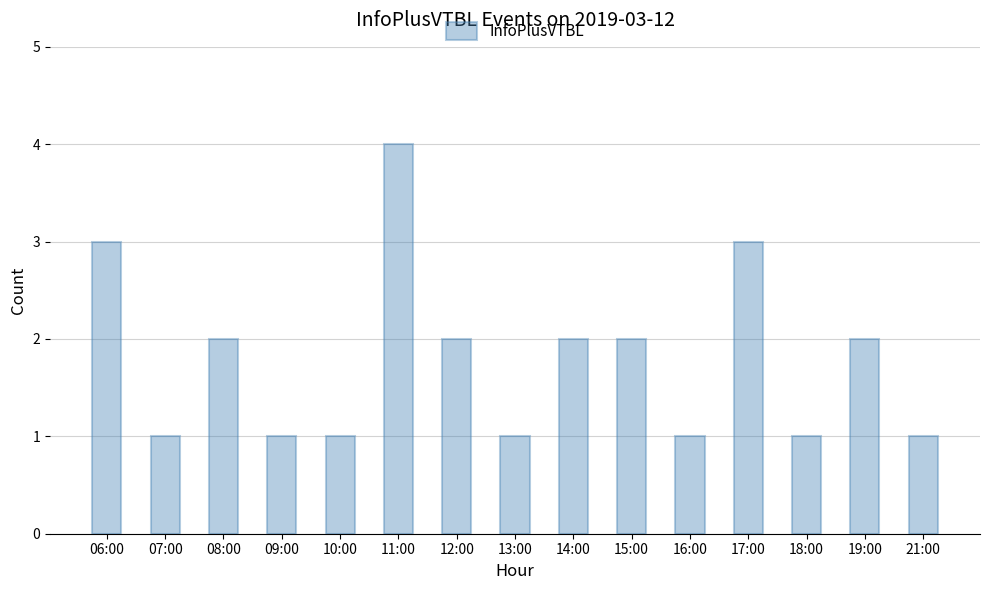

What is the value of the 15th bar from the left?

1